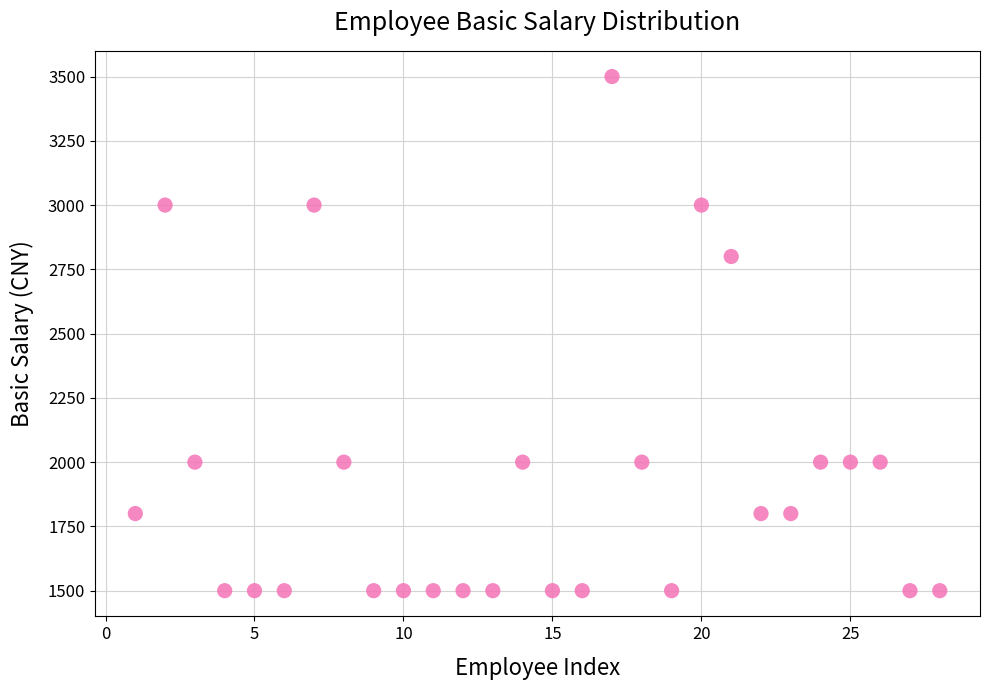

What Y value in the scatter plot is closest to 2500?

2800